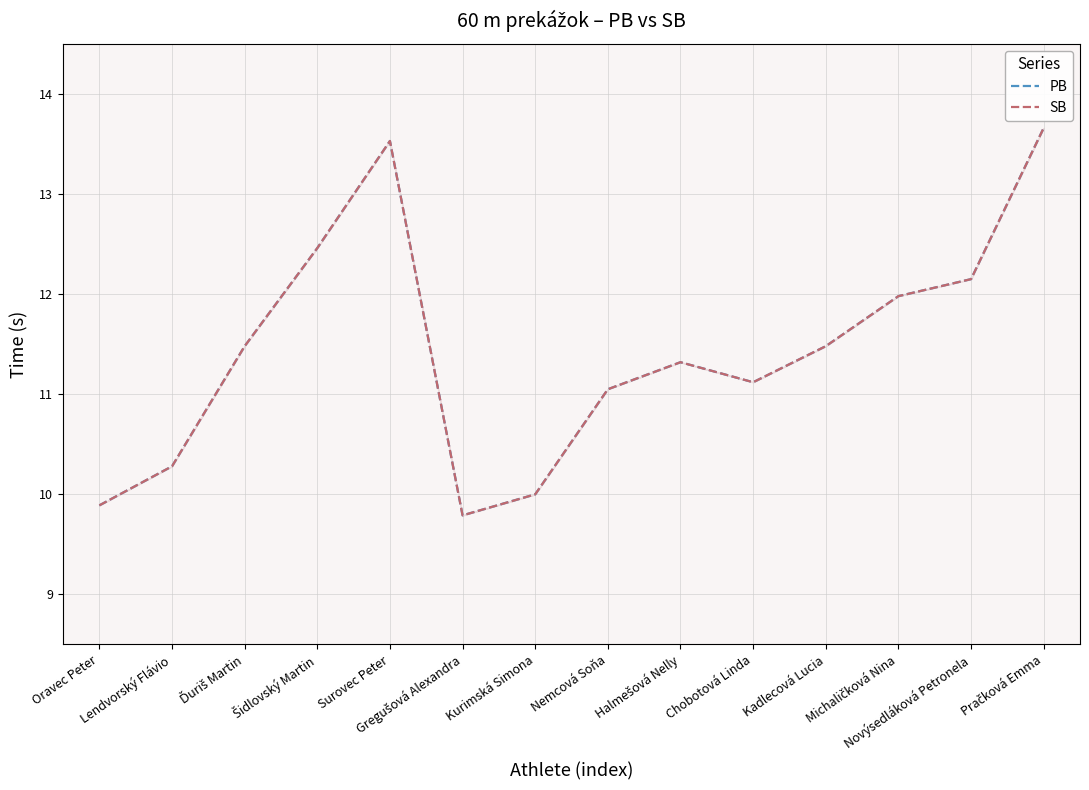

Where is the first local minimum for PB?

Gregušová Alexandra